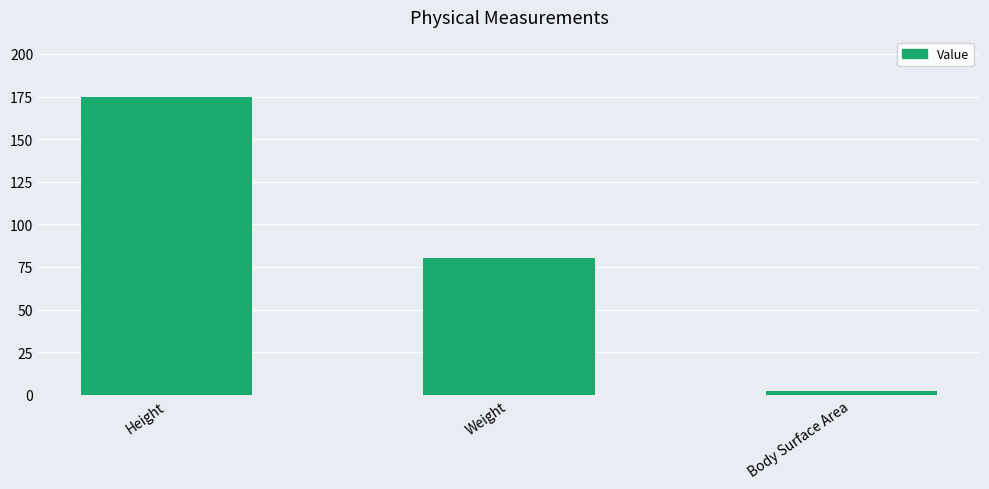

Are the bars grouped side by side (vs. stacked)?

No